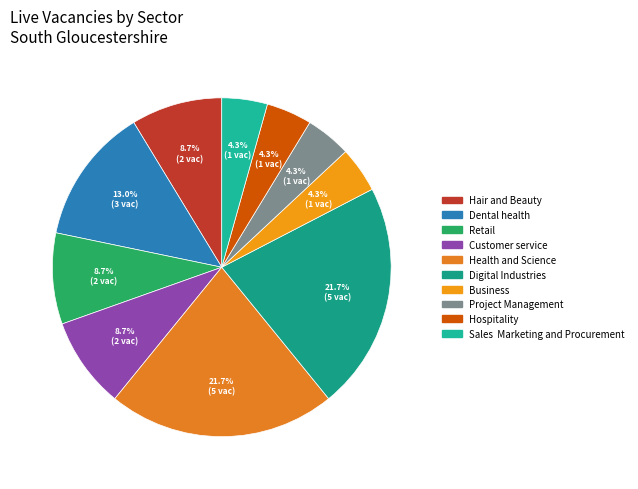

True or false: Business accounts for 4% of the total.

True